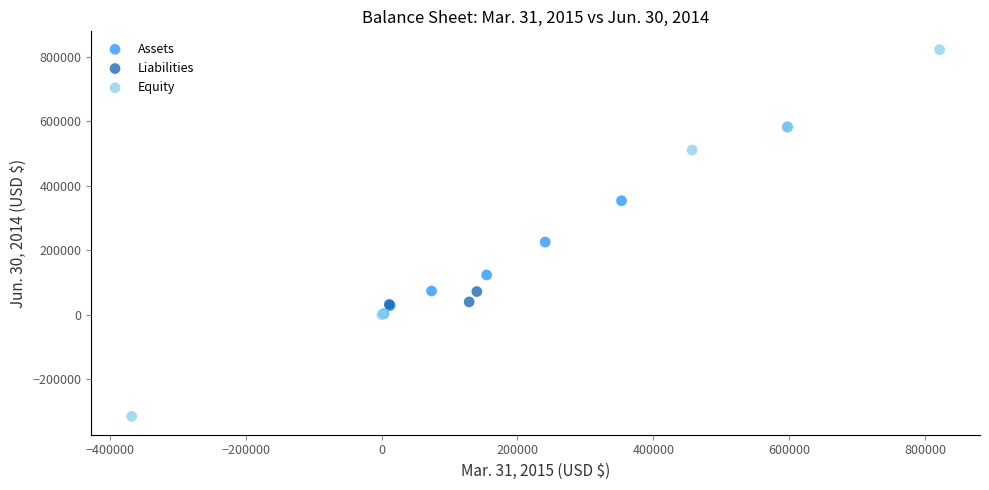

Which series contains the lowest Y value?

Equity